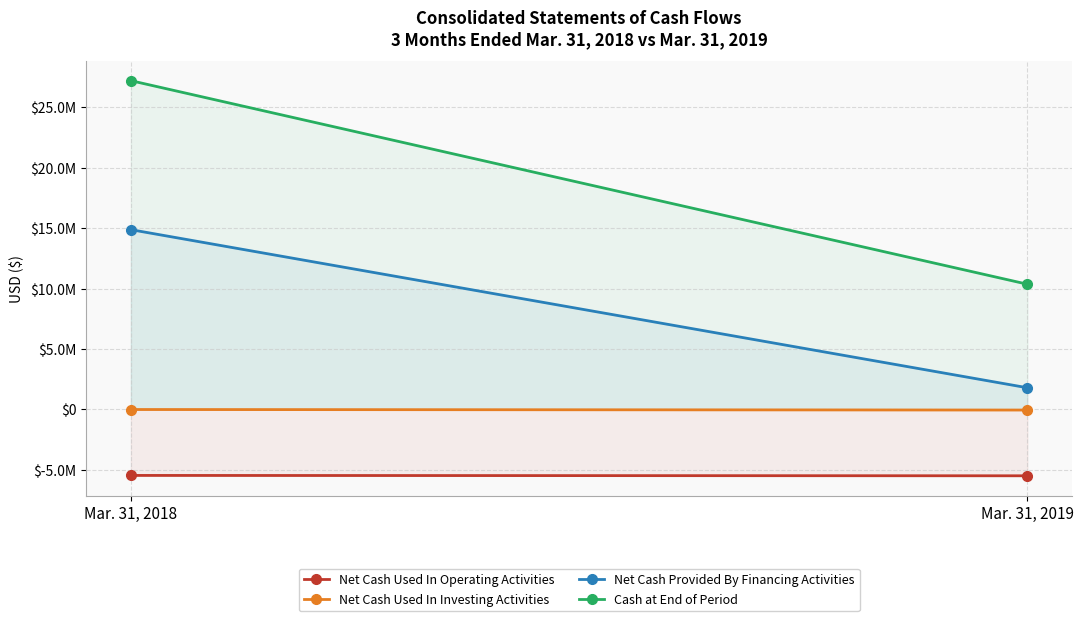

What is the difference between the Cash at End of Period values at Mar. 31, 2018 and Mar. 31, 2019?

16838313